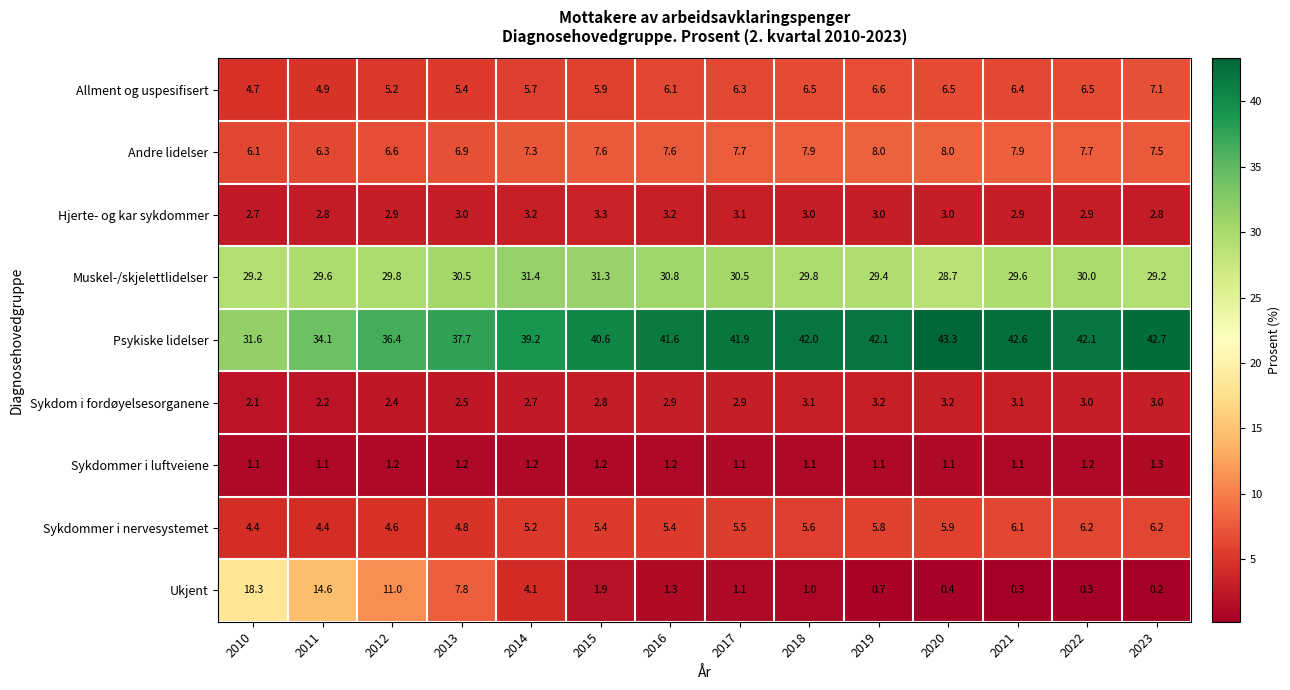

Rank the series by their maximum value, from lowest to highest.

Sykdommer i luftveiene, Sykdom i fordøyelsesorganene, Hjerte- og kar sykdommer, Sykdommer i nervesystemet, Allment og uspesifisert, Andre lidelser, Ukjent, Muskel-/skjelettlidelser, Psykiske lidelser